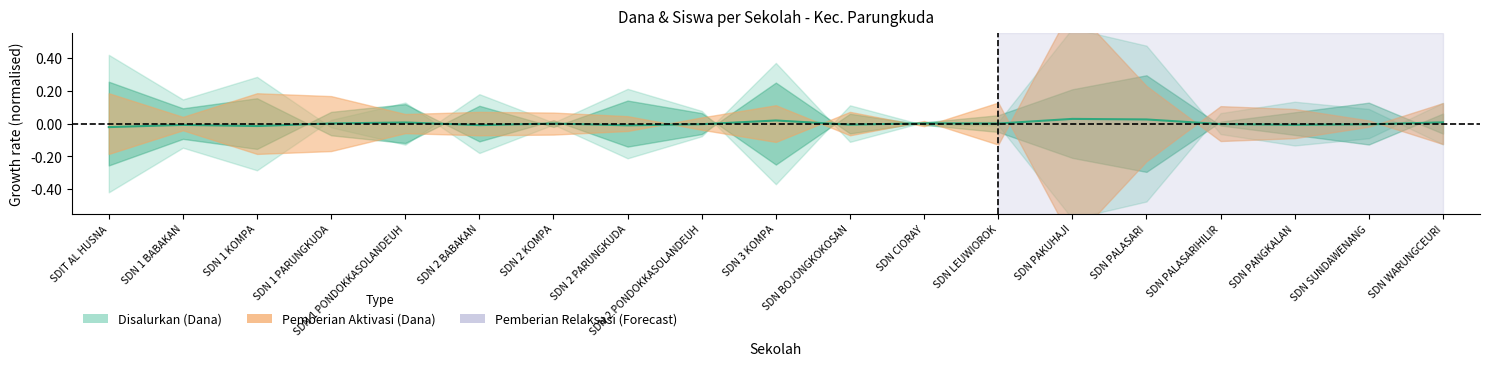

What is the label of the 17th point from the right?

SDN 1 KOMPA